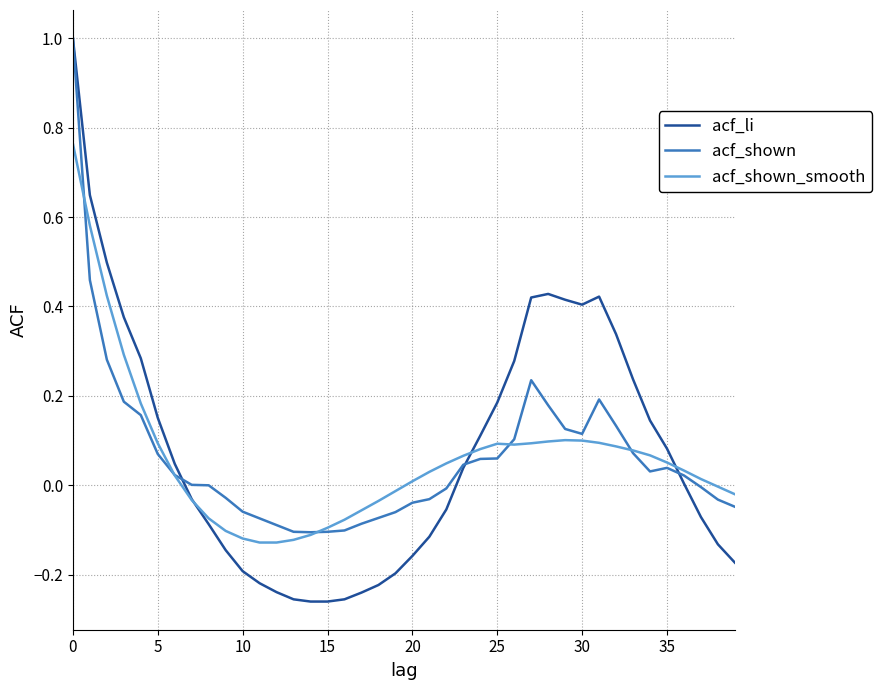

What is the greatest value displayed?

1.0